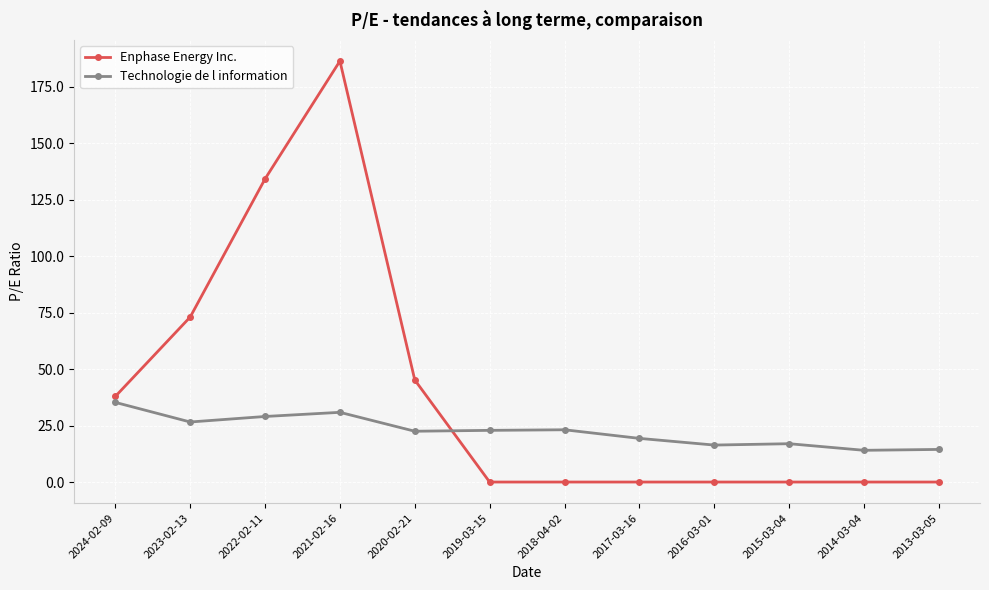

How many lines are shown in the chart?

2